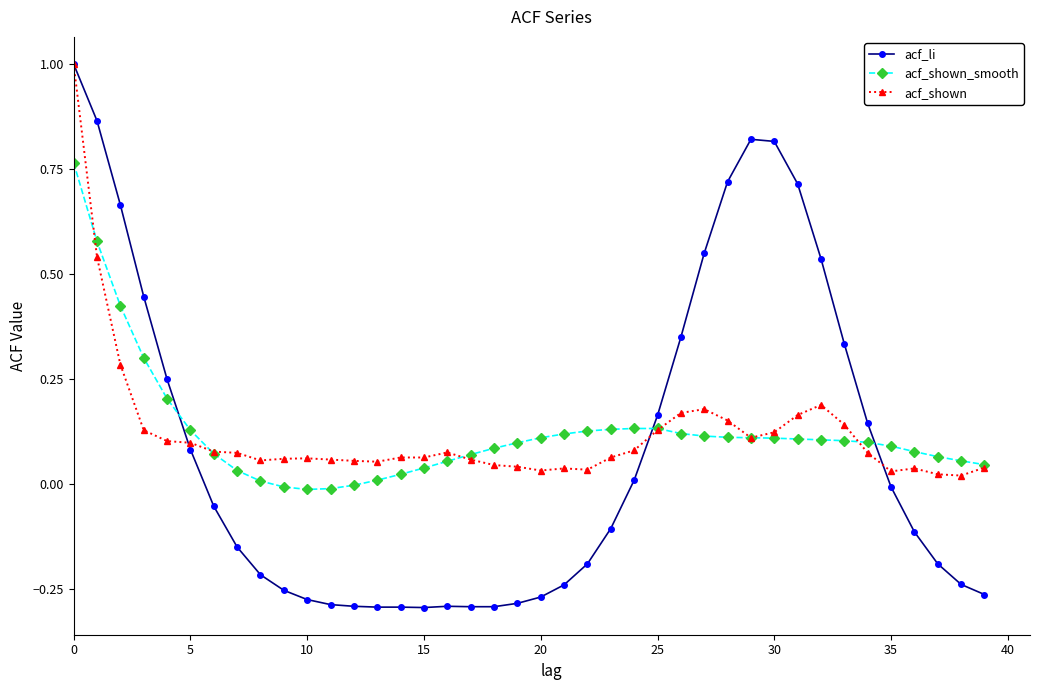

Which series ends up on top after the final intersection of acf_li and acf_shown?

acf_shown